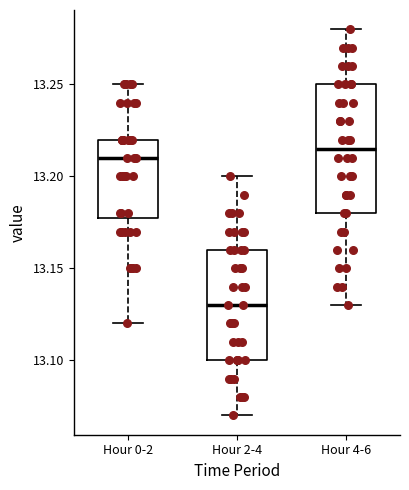

Comparing the boxes themselves (not the whiskers), which one is the tallest?

Hour 4-6